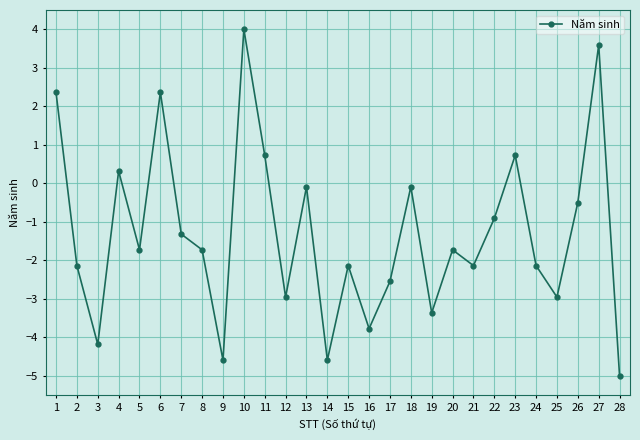

Reading left to right, extract all data points from this chart.

2.4	-2.1	-4.2	0.3	-1.7	2.4	-1.3	-1.7	-4.6	4.0	0.7	-3.0	-0.1	-4.6	-2.1	-3.8	-2.5	-0.1	-3.4	-1.7	-2.1	-0.9	0.7	-2.1	-3.0	-0.5	3.6	-5.0